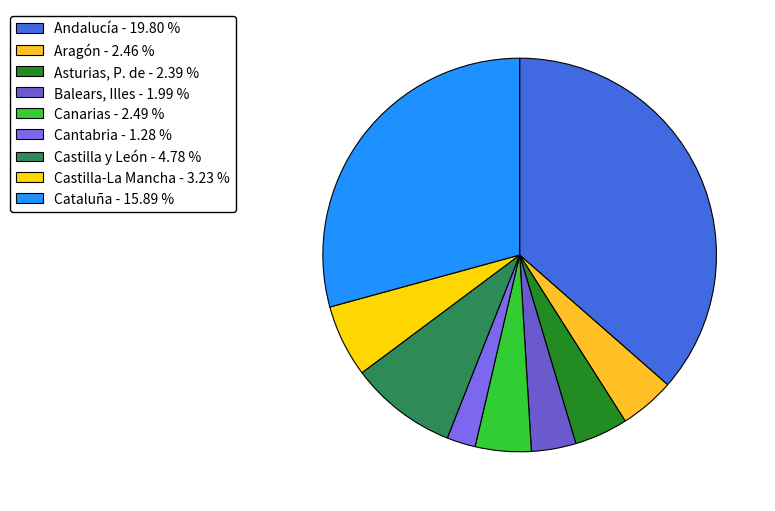

To the nearest percent, what is the combined percentage of Castilla-La Mancha and Balears, Illes?

10%